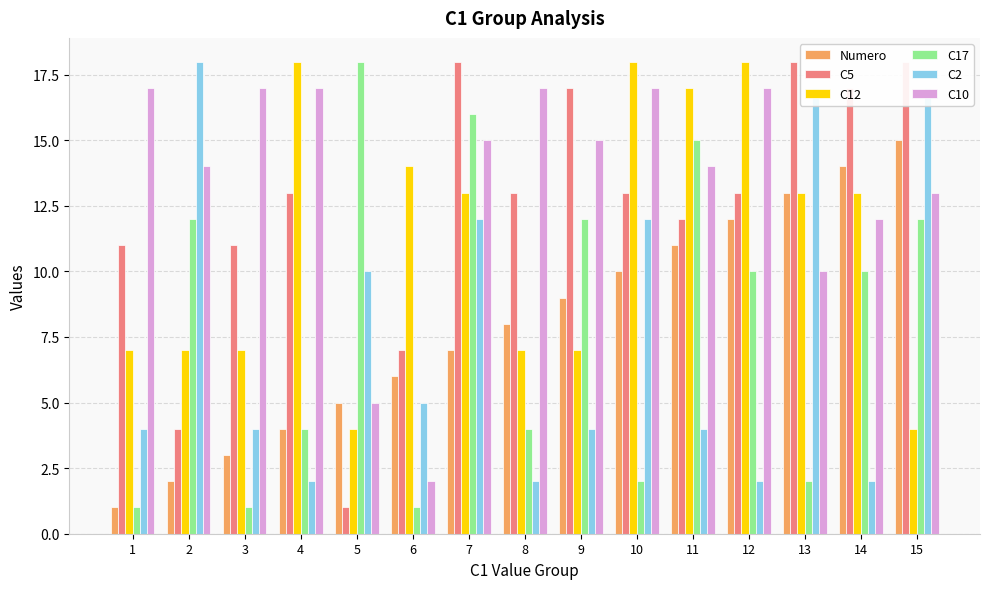

Rank the series at 13 from highest to lowest value.

C5, C2, Numero, C12, C10, C17